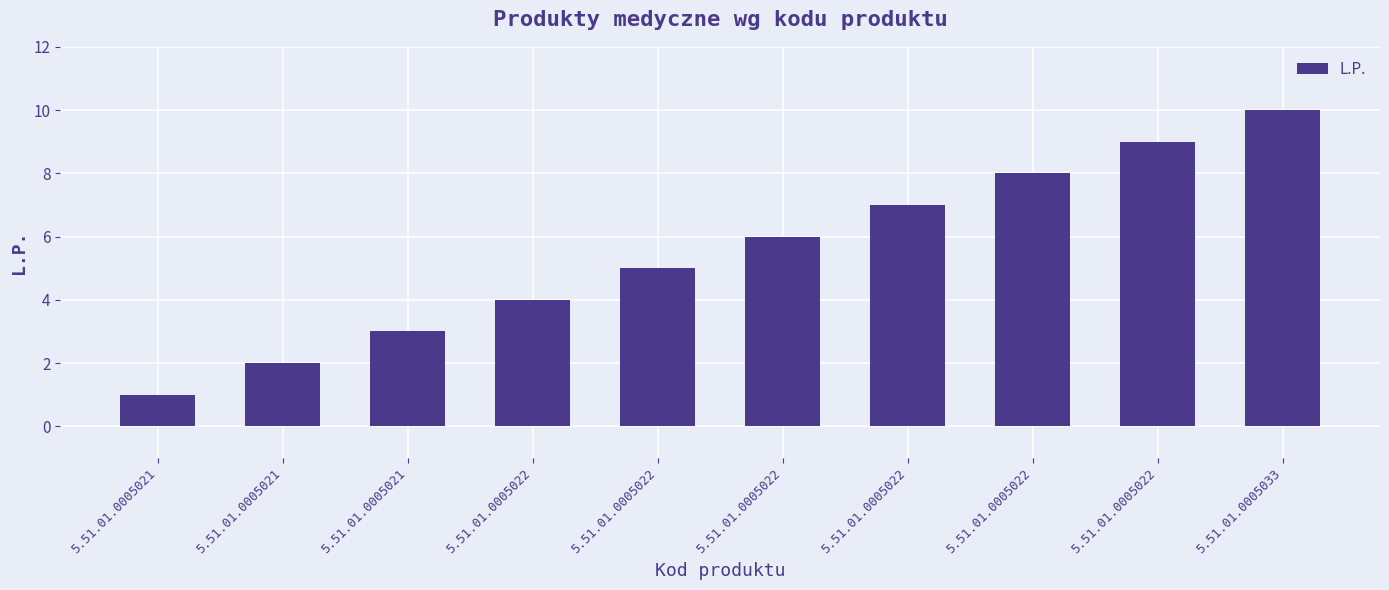

Which category has the highest value across all series?

5.51.01.0005033